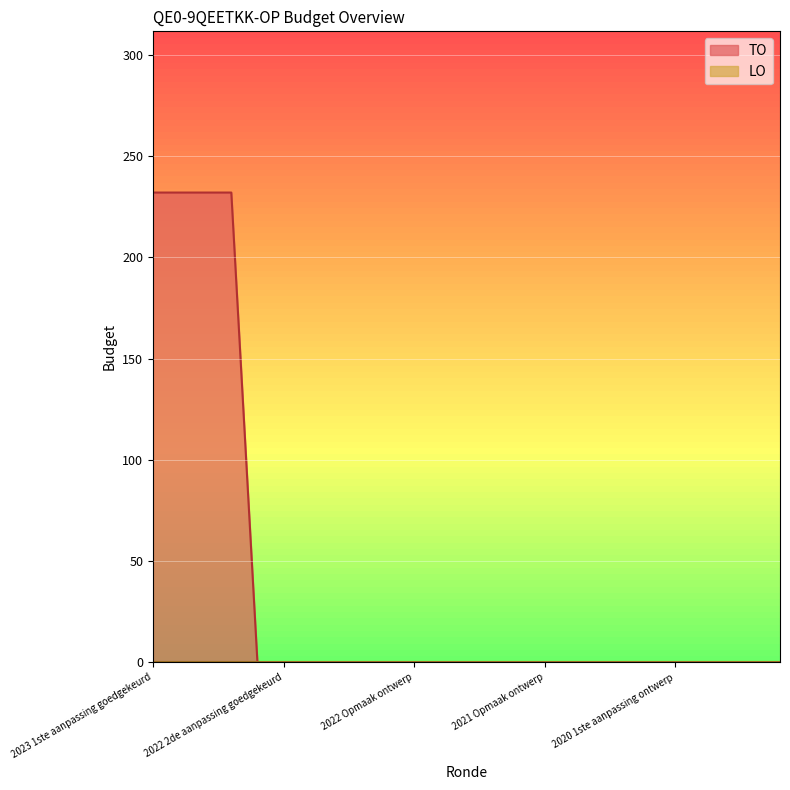

What is the average value?

37